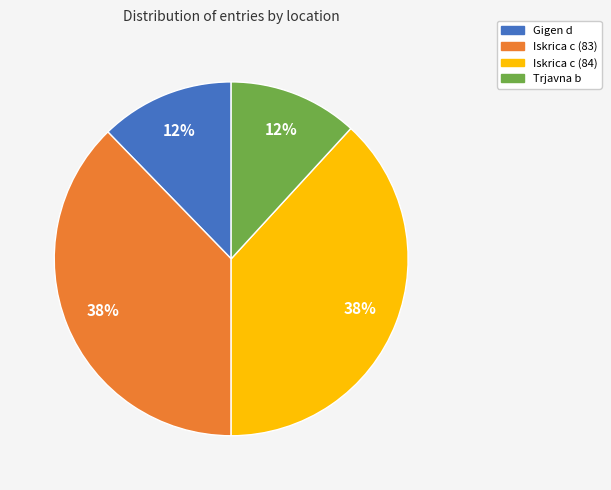

Combined, do Iskrica c (83) and Iskrica c (84) account for over 50%?

Yes